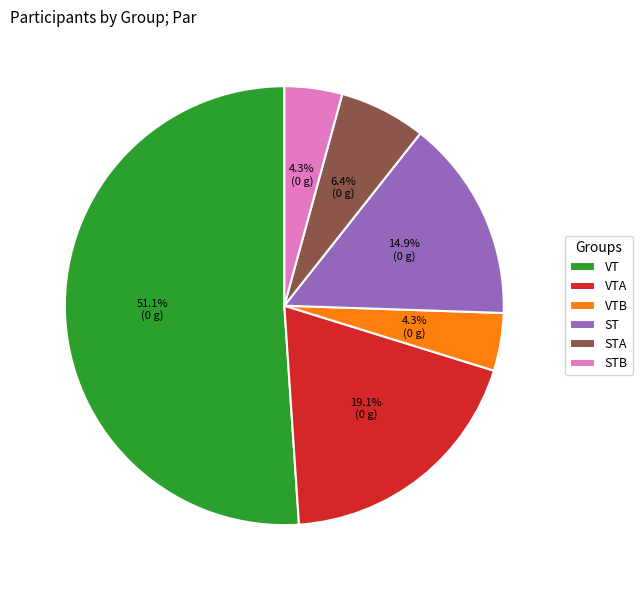

Approximately how many times larger is the value at STB compared to STA?

0.7